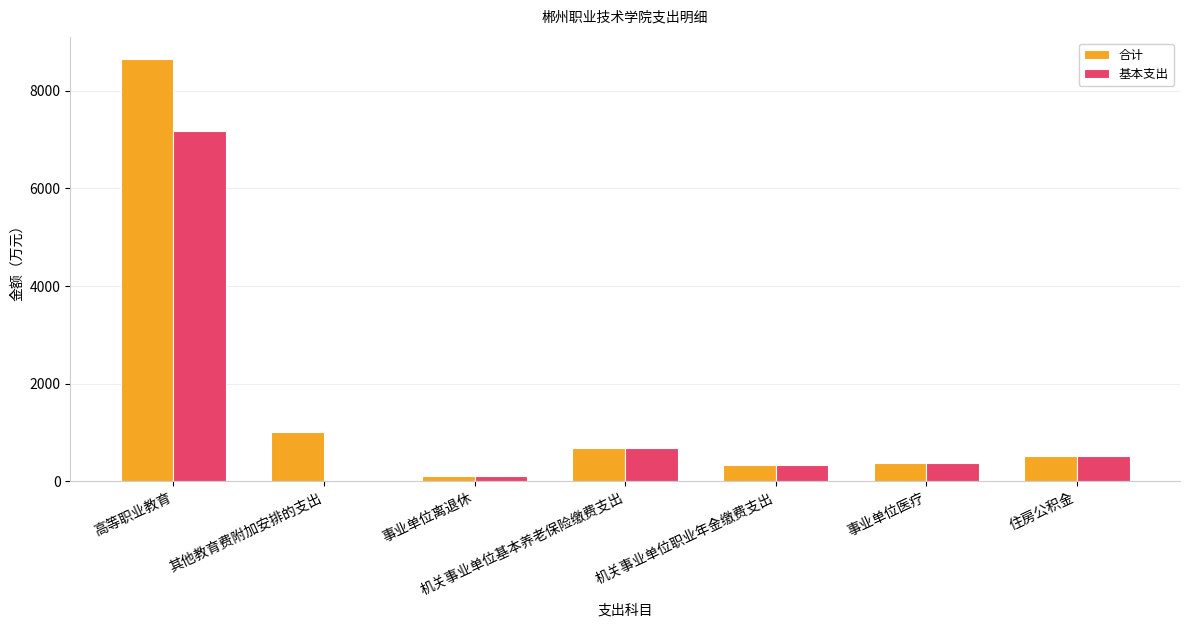

Which series has the widest spread of values?

合计